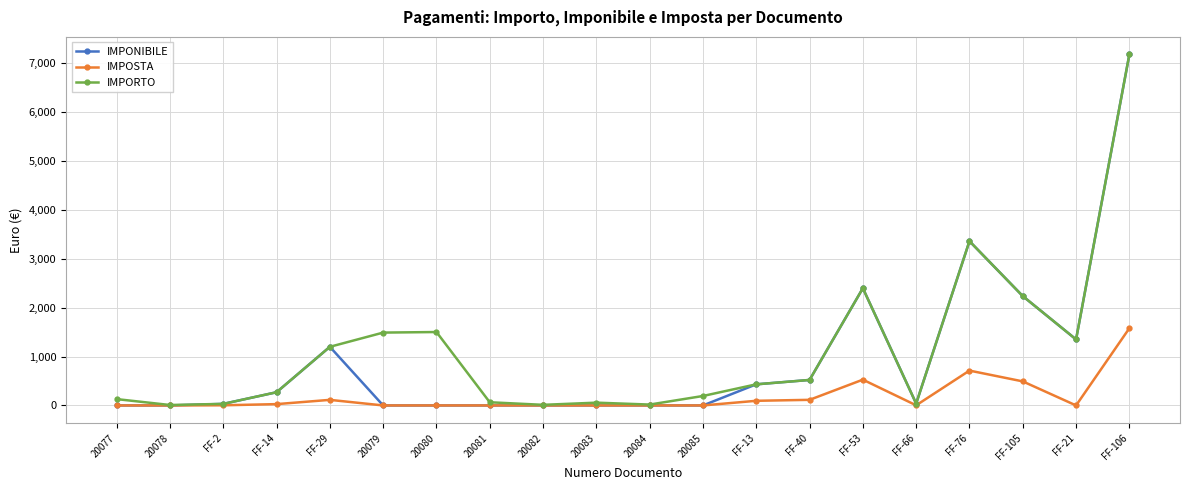

What is the total value across all series at FF-76?

7432.8